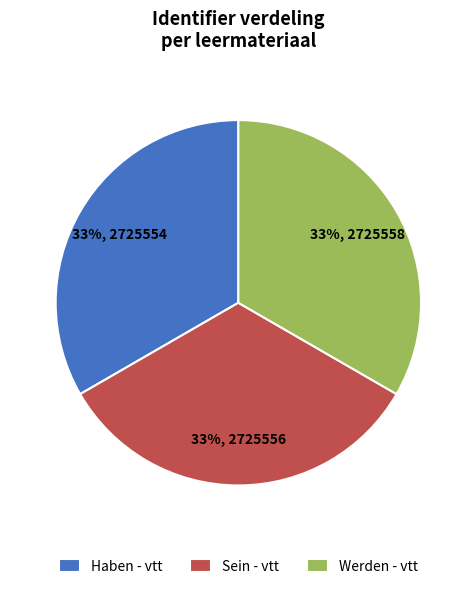

The Haben - vtt slice represents 48% of the pie. True or false?

False